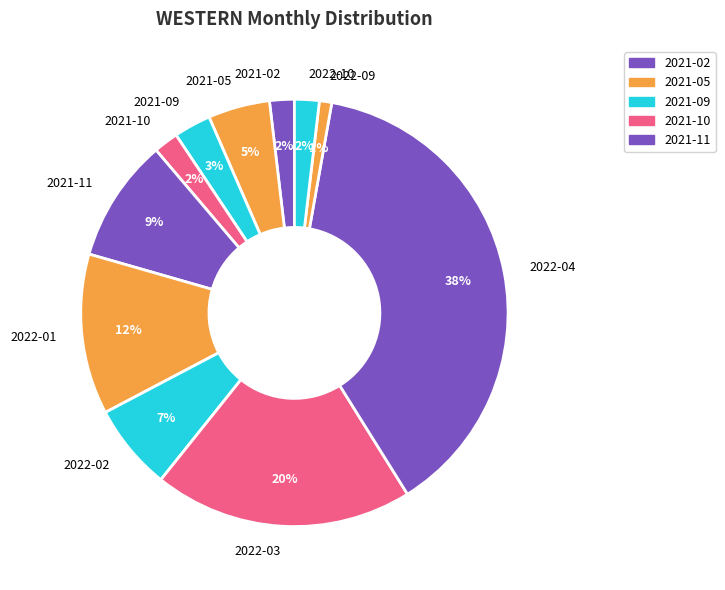

Is it true that 2021-02 is 2% of the pie?

True